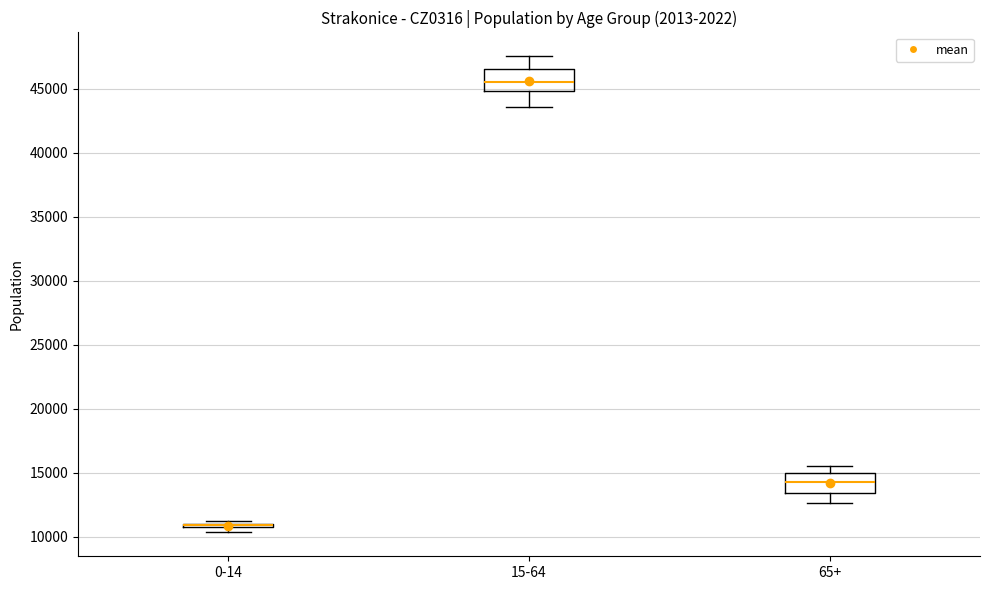

Where does the lower whisker of the box for 15-64 end on the y-axis? The values are not printed on the chart, so give them approximately, as read against the axis.

43500